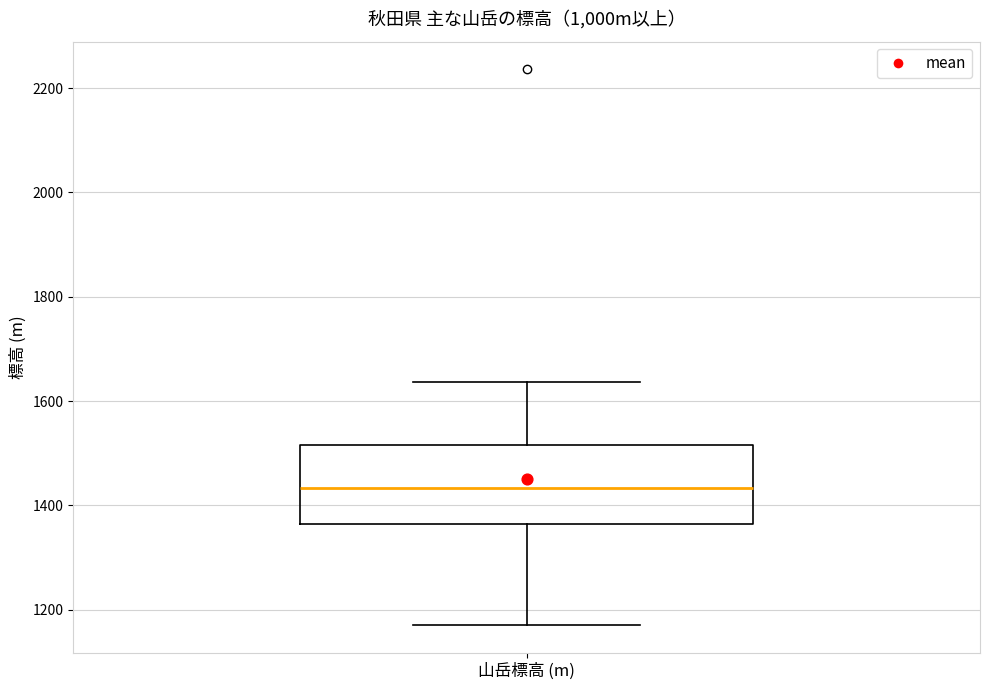

Read this box plot against the y-axis: the position of the median line, the range covered by the box, and the ends of both whiskers. The values are not printed on the chart, so give them approximately, as read against the axis.

median 1440, box 1360 to 1520, whiskers 1180 to 1640